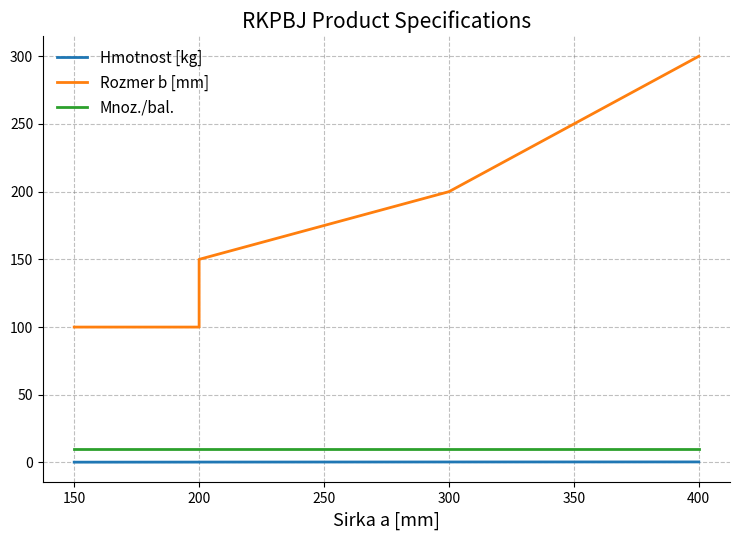

True or false: Rozmer b [mm] and Hmotnost [kg] cross at least once.

False